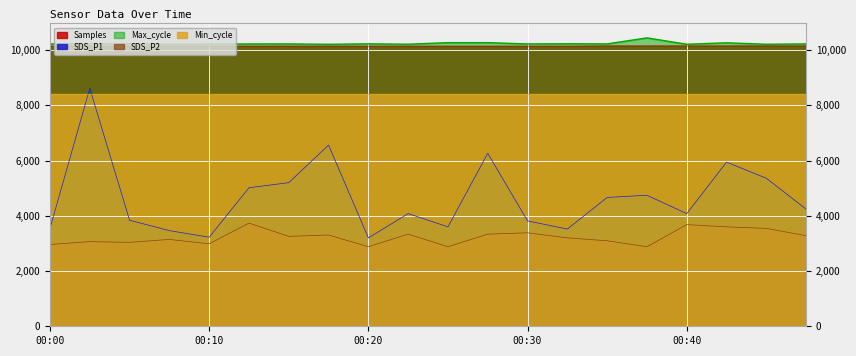

What is the greatest value displayed?

10442.0